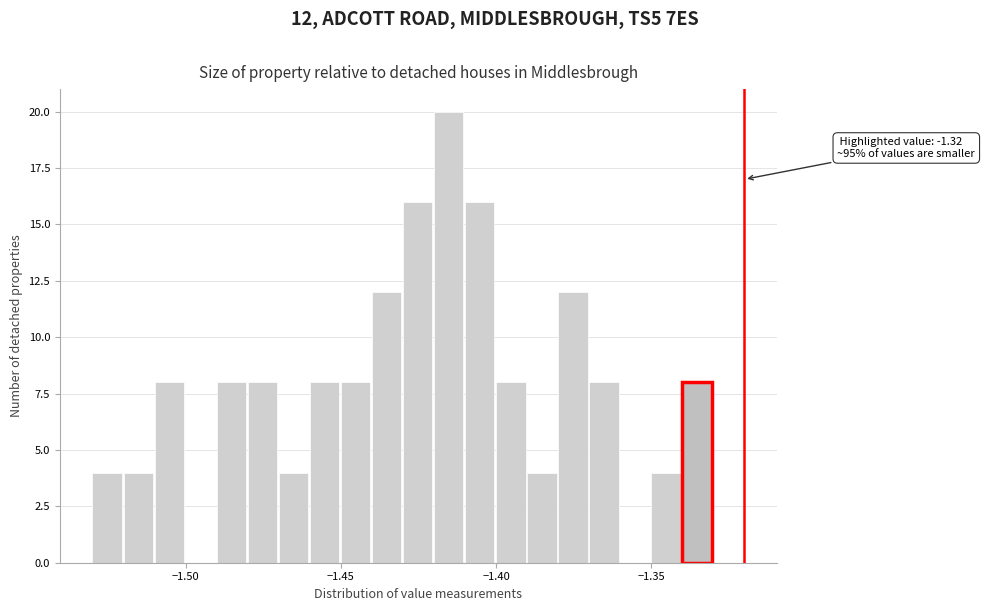

Read against the x-axis, roughly where is the centre of the tallest bar?

-1.415